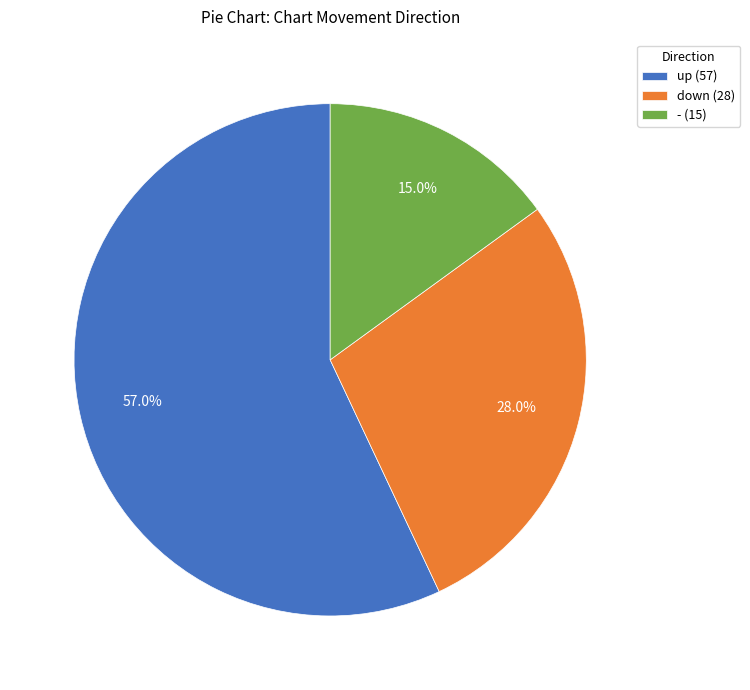

Between - (15) and down (28), which is larger?

down (28)